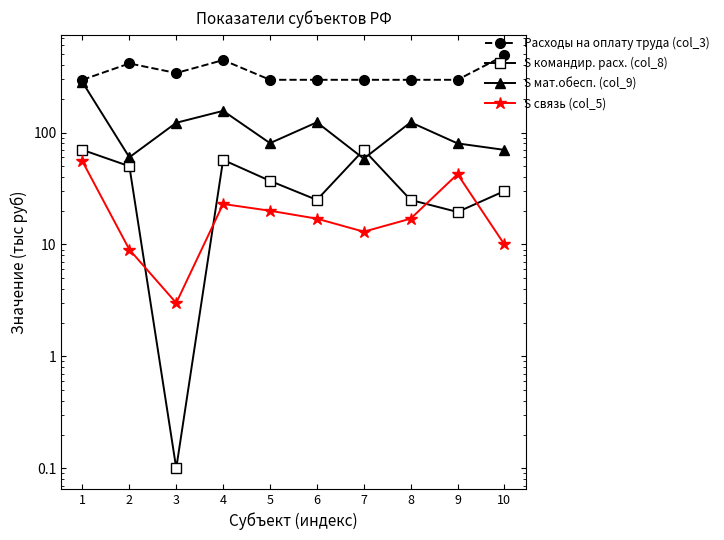

What is the minimum value shown in the chart?

0.1